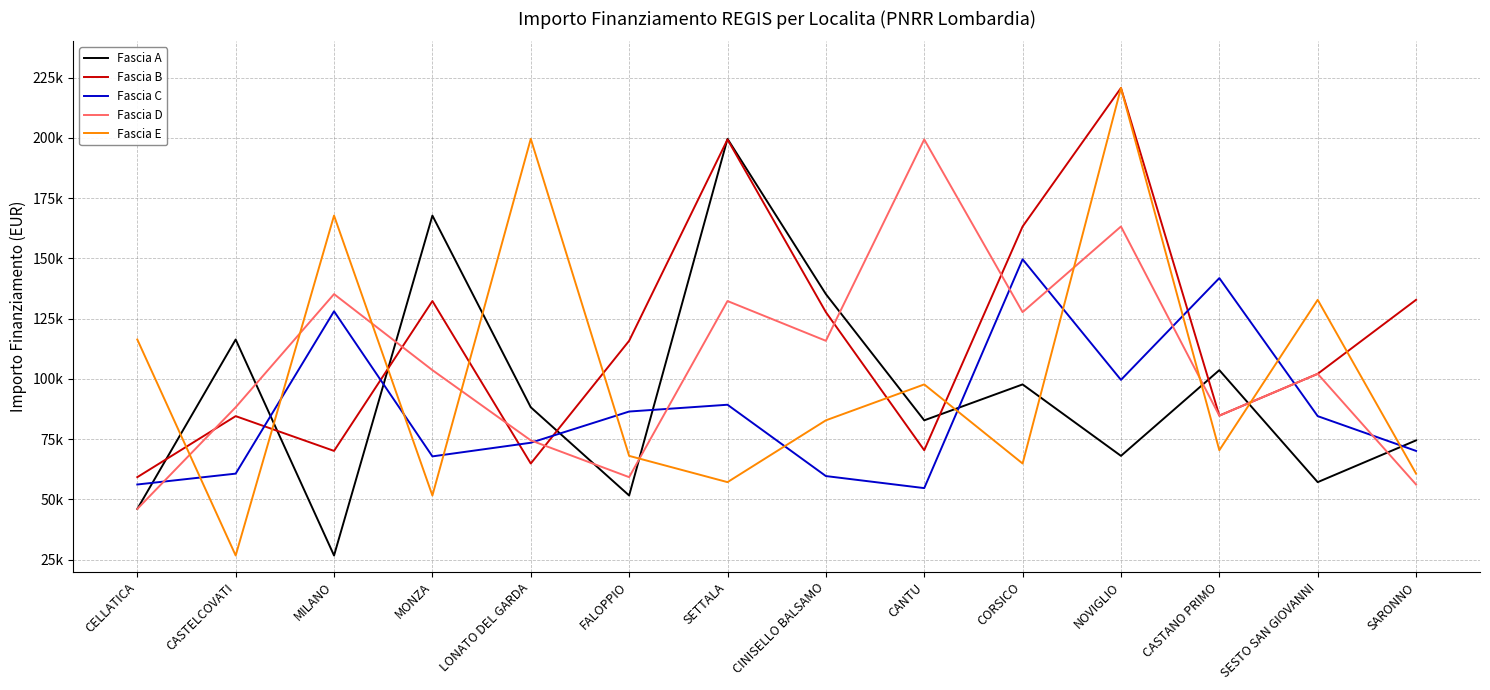

Reading left to right, transcribe all the data shown in this chart.

Fascia A: CELLATICA=46044.5	CASTELCOVATI=116324.6	MILANO=26730.0	MONZA=167724.8	LONATO DEL GARDA=88213.8	FALOPPIO=51620.1	SETTALA=199567.7	CINISELLO BALSAMO=135157.2	CANTU=82798.6	CORSICO=97694.9	NOVIGLIO=68057.8	CASTANO PRIMO=103619.9	SESTO SAN GIOVANNI=57160.7	SARONNO=74486.0
Fascia B: CELLATICA=59229.0	CASTELCOVATI=84538.8	MILANO=70120.9	MONZA=132279.7	LONATO DEL GARDA=64886.6	FALOPPIO=115789.8	SETTALA=199303.9	CINISELLO BALSAMO=127674.8	CANTU=70397.4	CORSICO=163198.8	NOVIGLIO=220663.0	CASTANO PRIMO=84744.5	SESTO SAN GIOVANNI=102092.5	SARONNO=132781.0
Fascia C: CELLATICA=56181.6	CASTELCOVATI=60687.8	MILANO=128032.6	MONZA=67843.7	LONATO DEL GARDA=73496.1	FALOPPIO=86448.2	SETTALA=89266.3	CINISELLO BALSAMO=59681.5	CANTU=54682.1	CORSICO=149604.4	NOVIGLIO=99582.8	CASTANO PRIMO=141794.5	SESTO SAN GIOVANNI=84538.8	SARONNO=70120.9
Fascia D: CELLATICA=46044.5	CASTELCOVATI=88213.8	MILANO=135157.2	MONZA=103619.9	LONATO DEL GARDA=74486.0	FALOPPIO=59229.0	SETTALA=132279.7	CINISELLO BALSAMO=115789.8	CANTU=199303.9	CORSICO=127674.8	NOVIGLIO=163198.8	CASTANO PRIMO=84744.5	SESTO SAN GIOVANNI=102092.5	SARONNO=56181.6
Fascia E: CELLATICA=116324.6	CASTELCOVATI=26730.0	MILANO=167724.8	MONZA=51620.1	LONATO DEL GARDA=199567.7	FALOPPIO=68057.8	SETTALA=57160.7	CINISELLO BALSAMO=82798.6	CANTU=97694.9	CORSICO=64886.6	NOVIGLIO=220663.0	CASTANO PRIMO=70397.4	SESTO SAN GIOVANNI=132781.0	SARONNO=60687.8